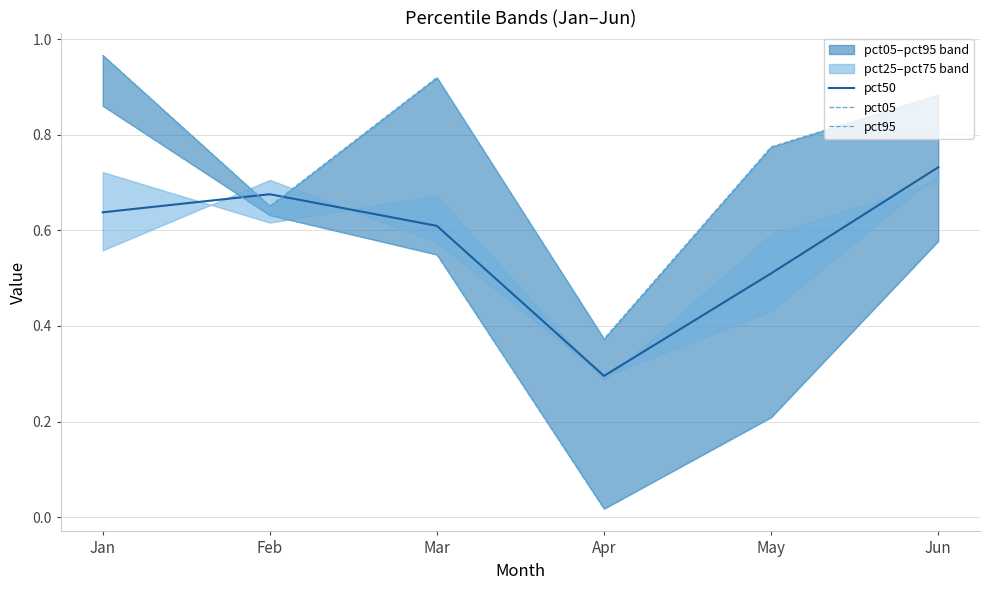

Rank the series by their maximum value, from highest to lowest.

pct95, pct05, pct50